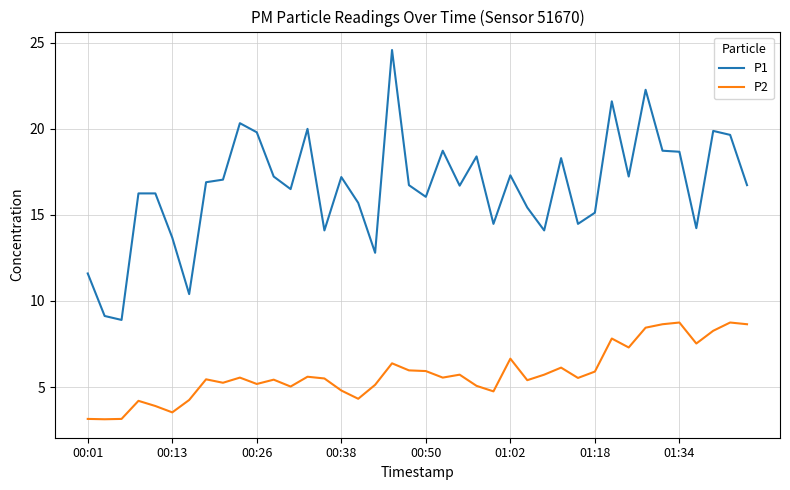

Which series has the largest total across all categories?

P1